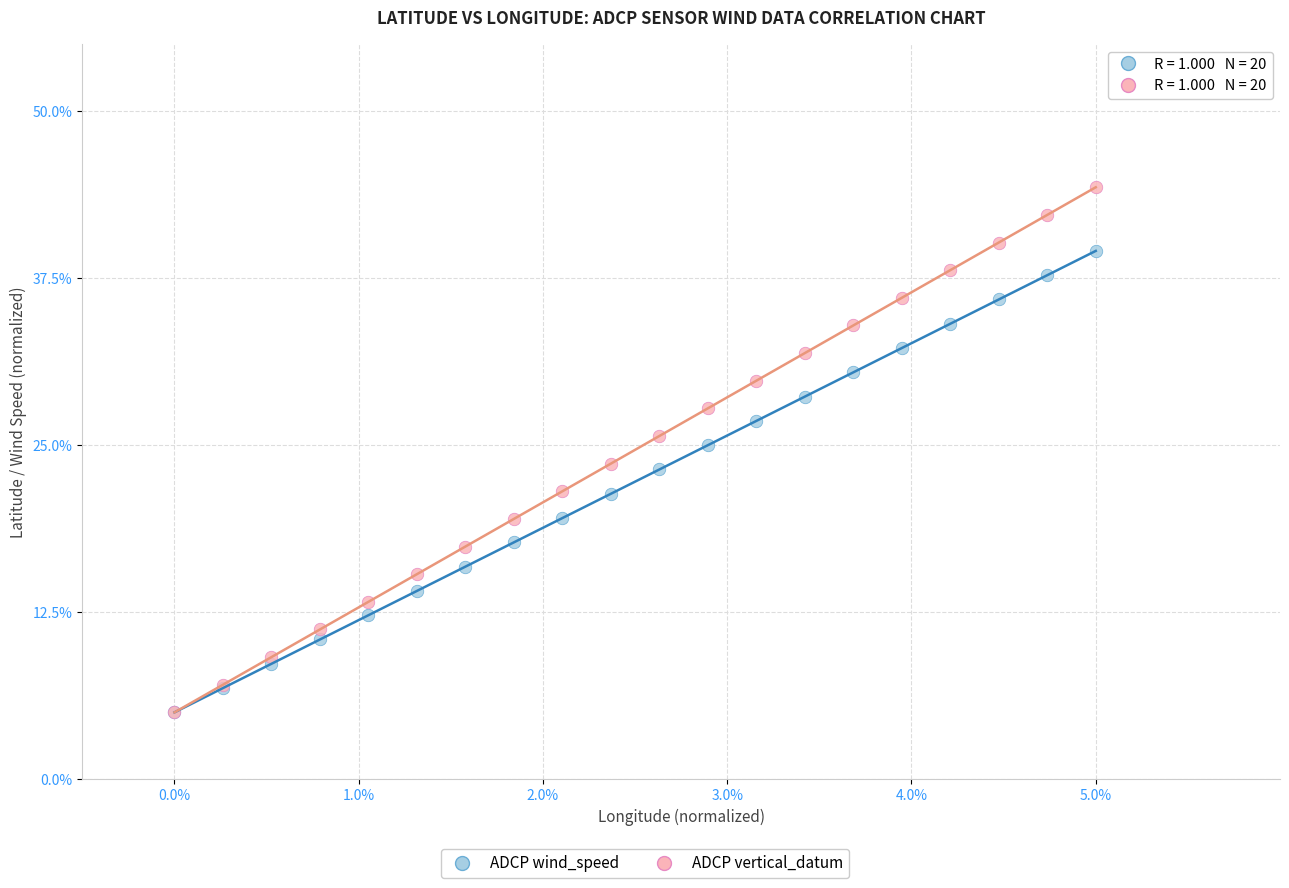

Which series contains the highest Y value?

ADCP vertical_datum